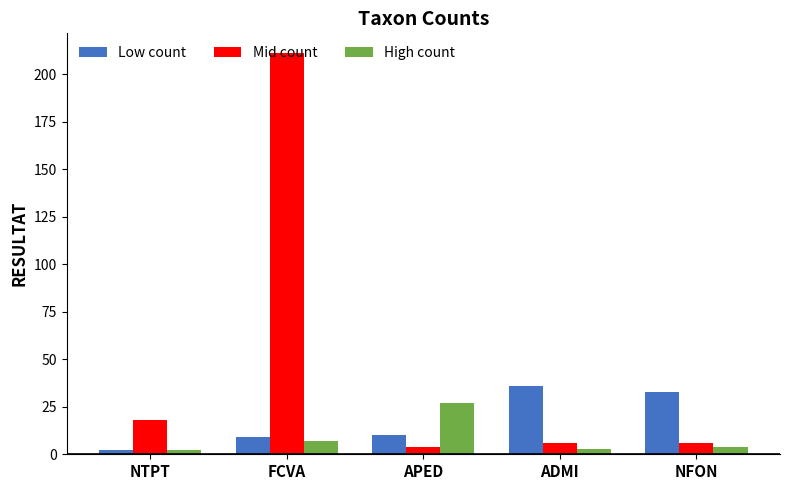

Reading right to left, extract all data points from this chart.

Low count: NFON=33	ADMI=36	APED=10	FCVA=9	NTPT=2
Mid count: NFON=6	ADMI=6	APED=4	FCVA=211	NTPT=18
High count: NFON=4	ADMI=3	APED=27	FCVA=7	NTPT=2